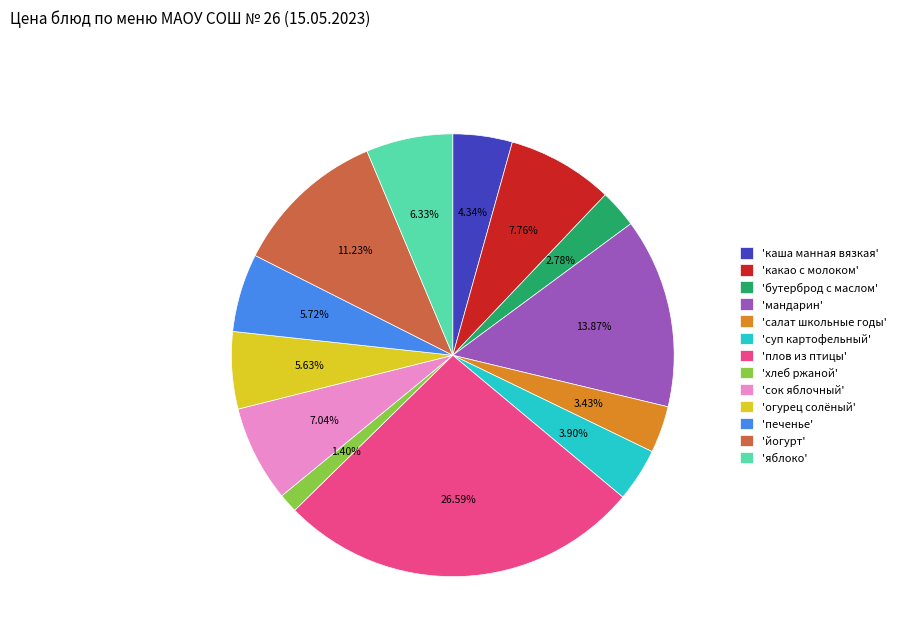

To the nearest percent, what is the average slice percentage?

8%